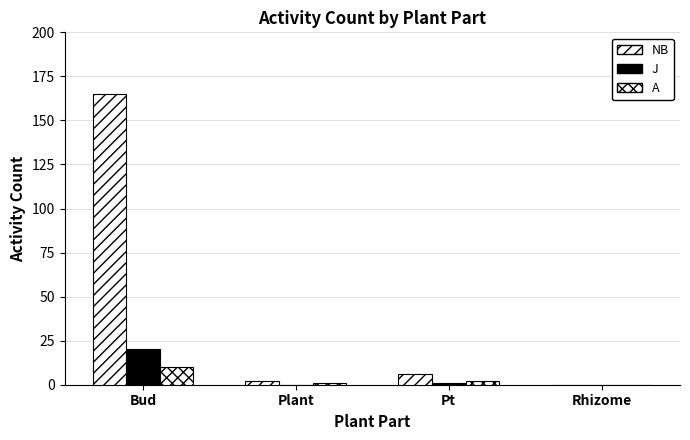

List the labels in order of A value, largest first.

Bud, Pt, Plant, Rhizome